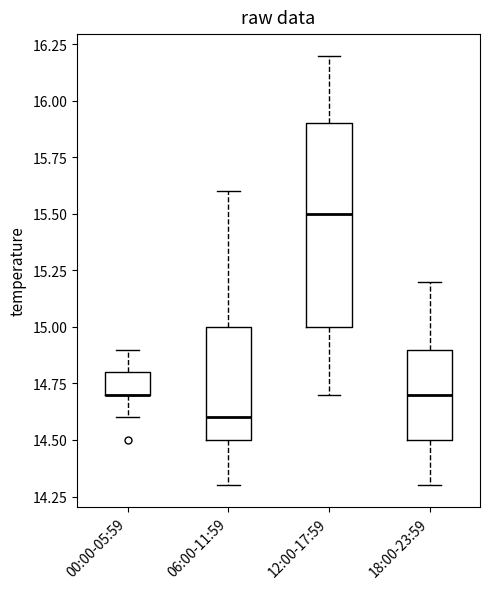

Where does the lower whisker of the box for 06:00-11:59 end on the y-axis? The values are not printed on the chart, so give them approximately, as read against the axis.

14.3